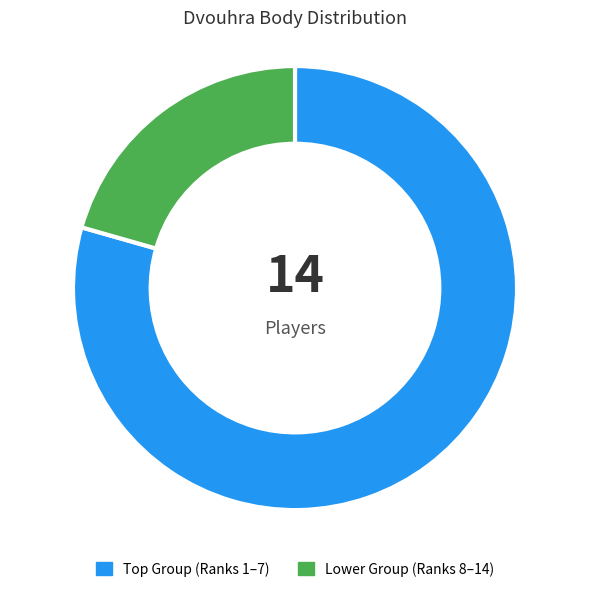

What is the smallest slice in the pie chart?

Lower Group (Ranks 8–14)